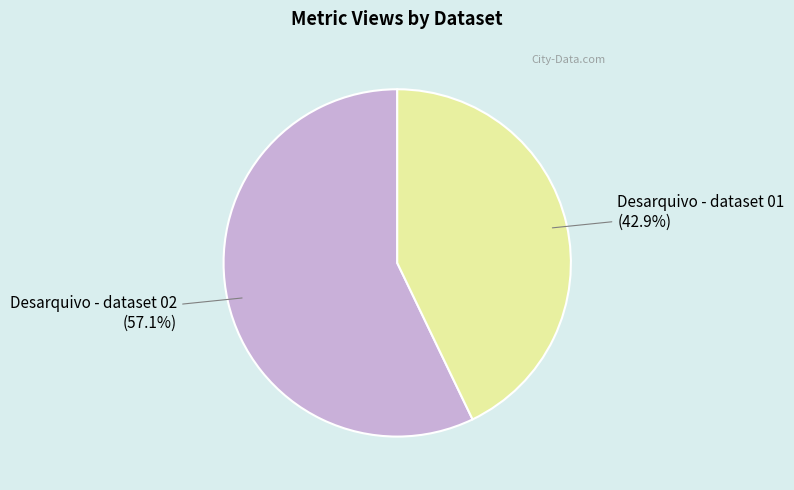

To the nearest percent, what is the difference between the largest and smallest slice percentages?

14%